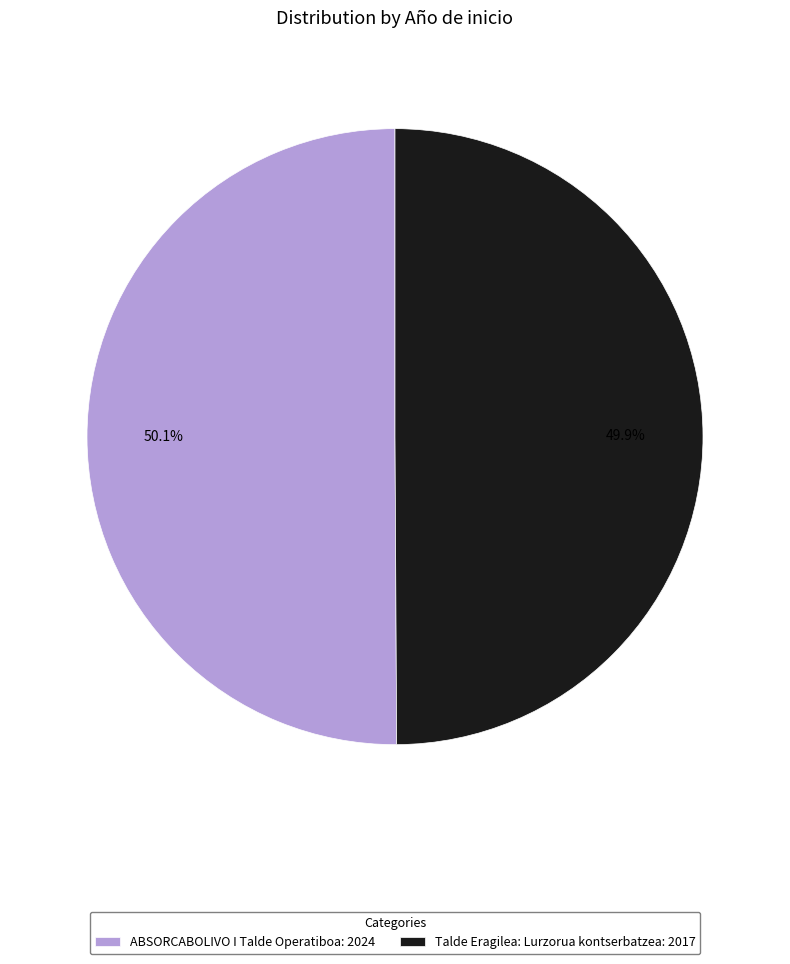

What is the ratio of the value at ABSORCABOLIVO I Talde Operatiboa: 2024 to the value at Talde Eragilea: Lurzorua kontserbatzea: 2017?

1.0